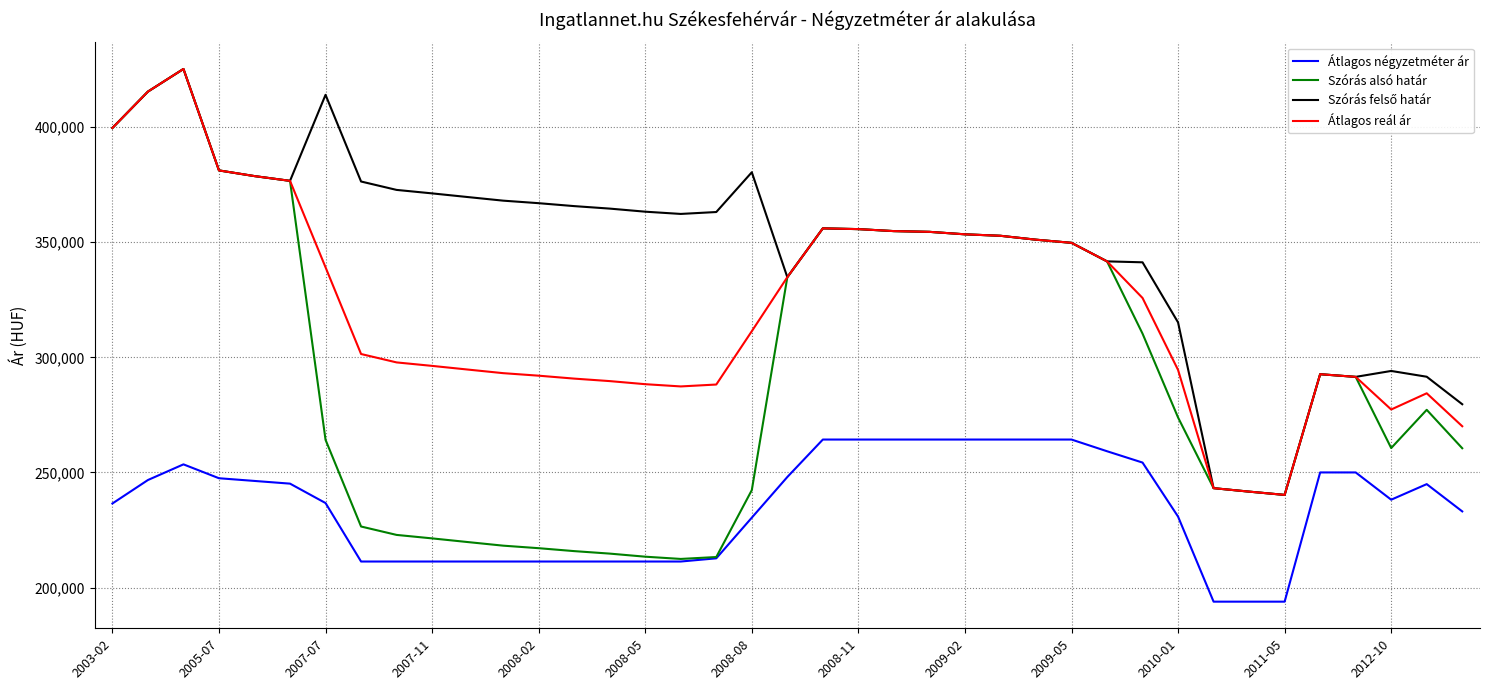

What is the smallest value displayed?

193877